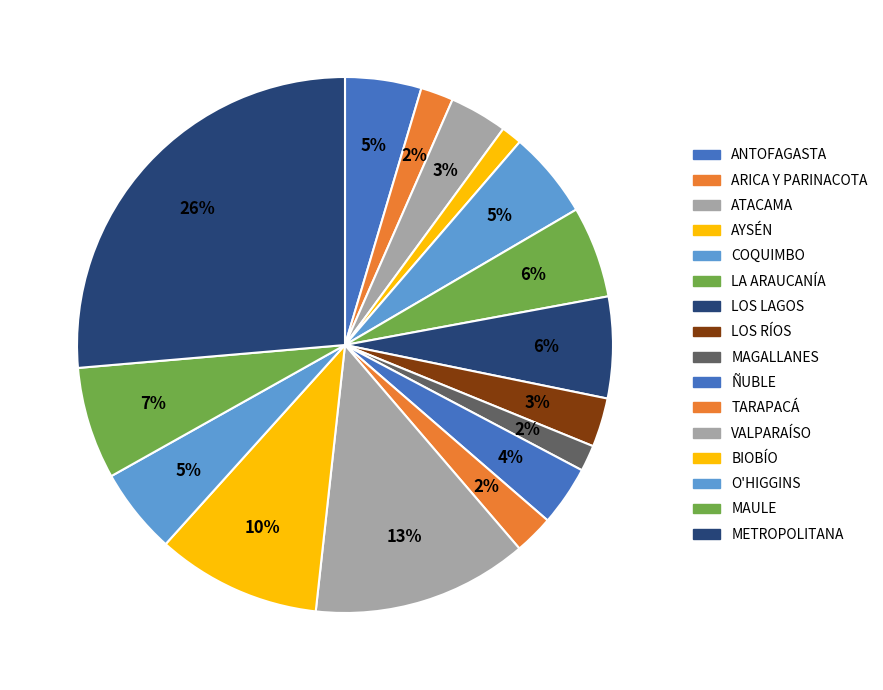

The ATACAMA slice represents 10% of the pie. True or false?

False